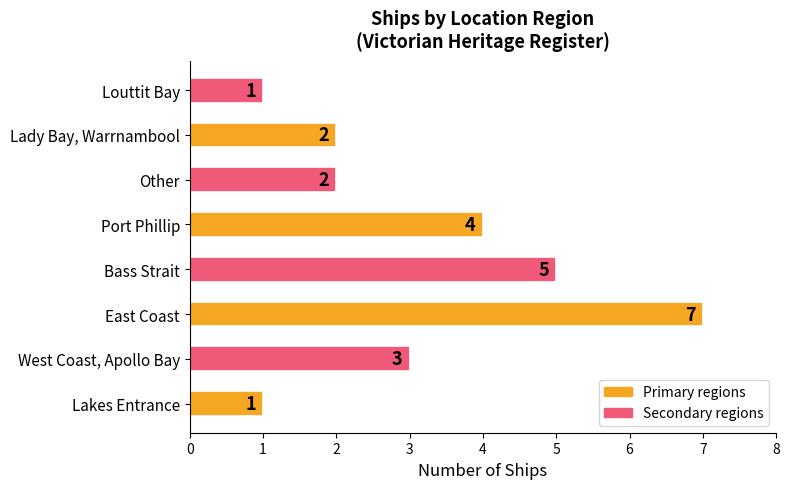

How many data points are less than 3?

4